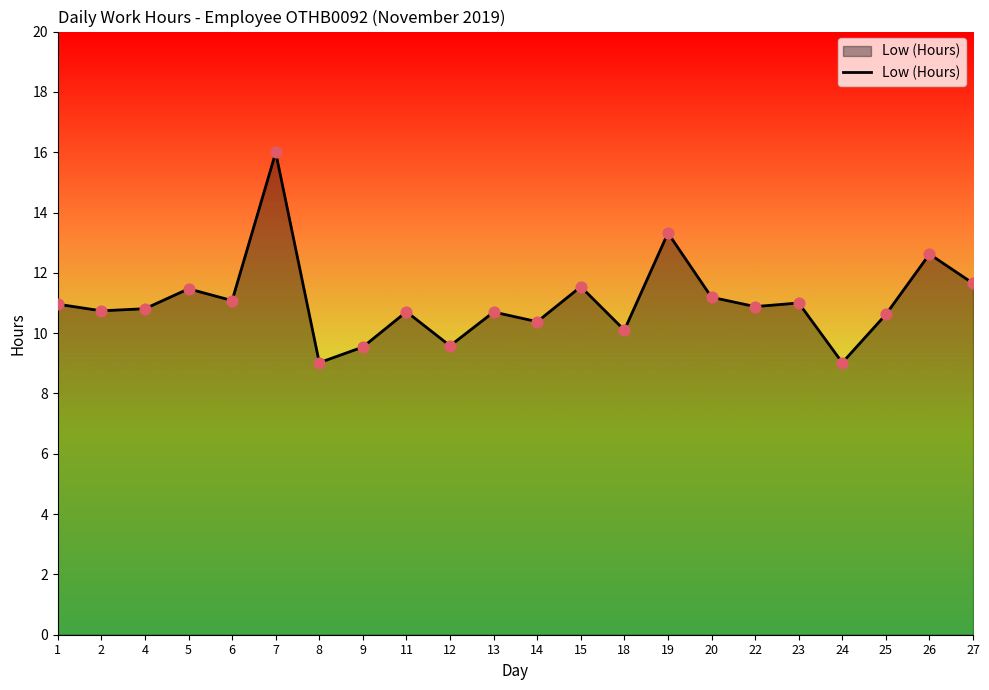

Which has a higher value, 9 or 20?

20